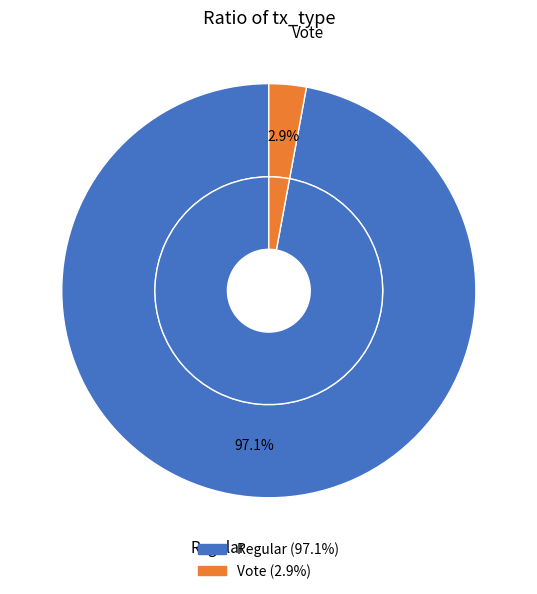

To the nearest percent, what percentage of the pie is Vote?

3%